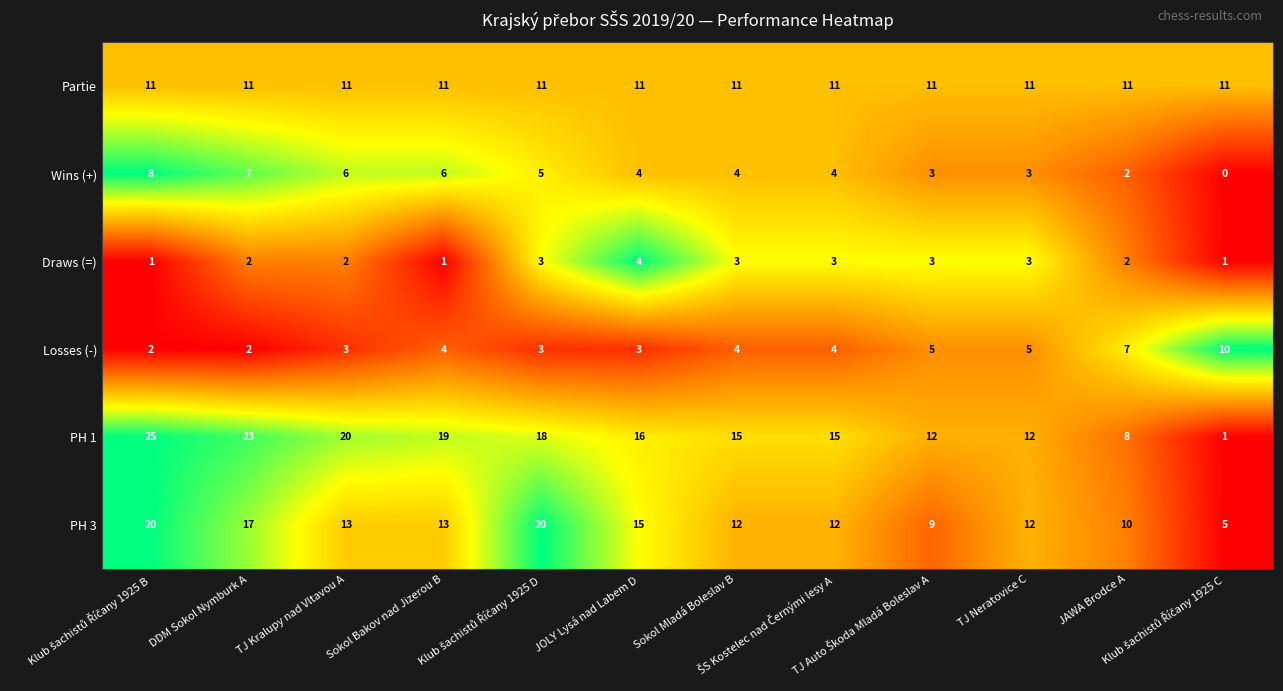

At how many categories does at least one series exceed 14?

8